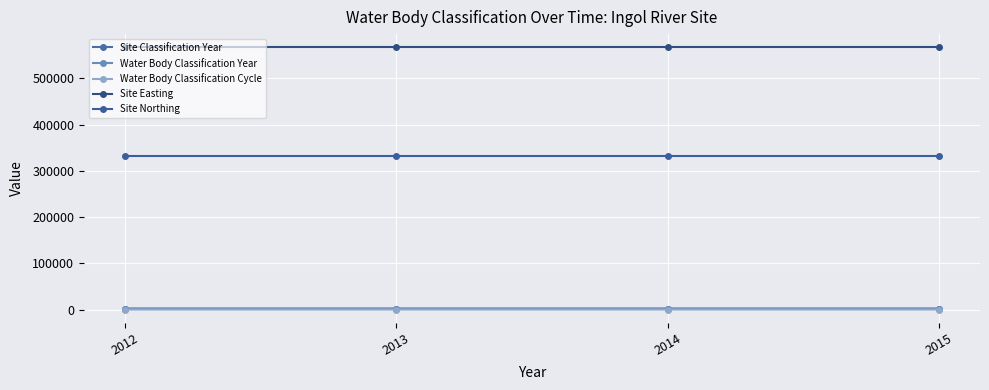

The value of Water Body Classification Year at 2012 is 543. True or false?

False